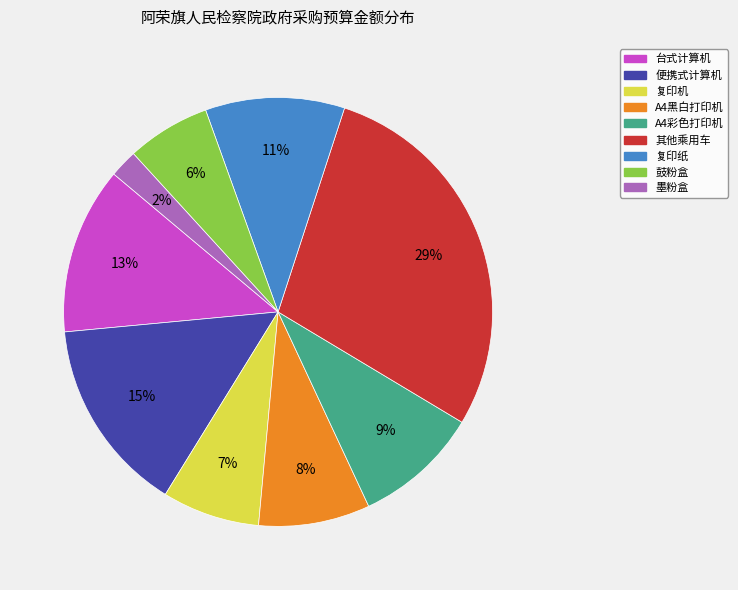

Is 复印纸 the majority of the pie?

No